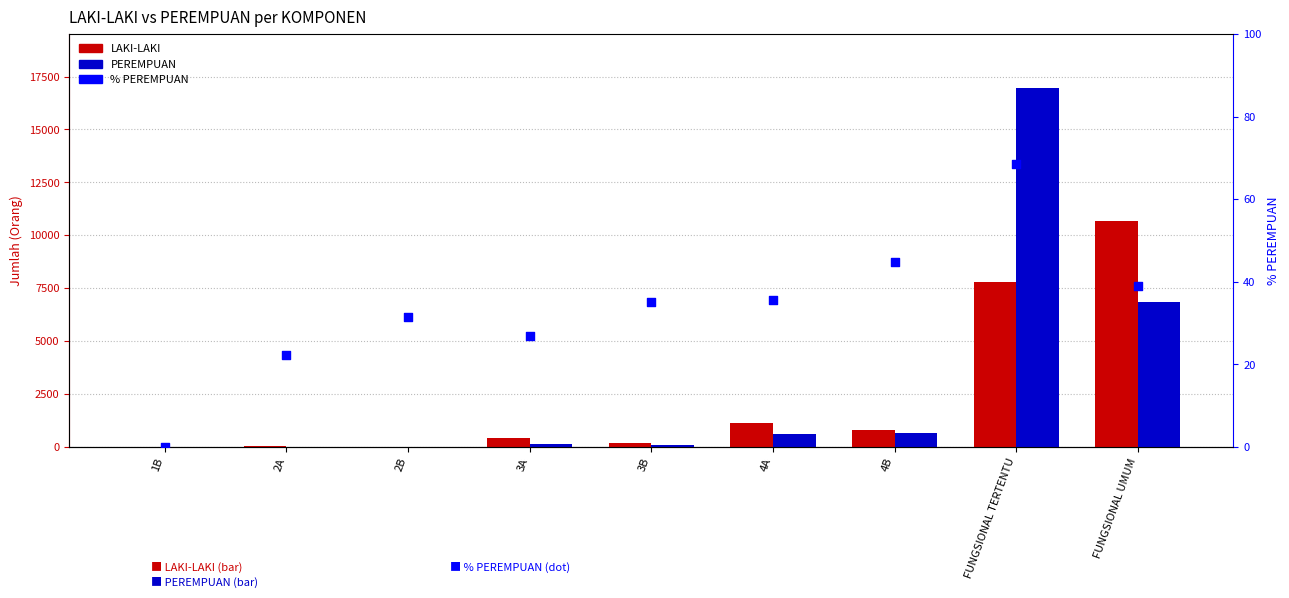

What is the total value across all series at 2B?

69.6